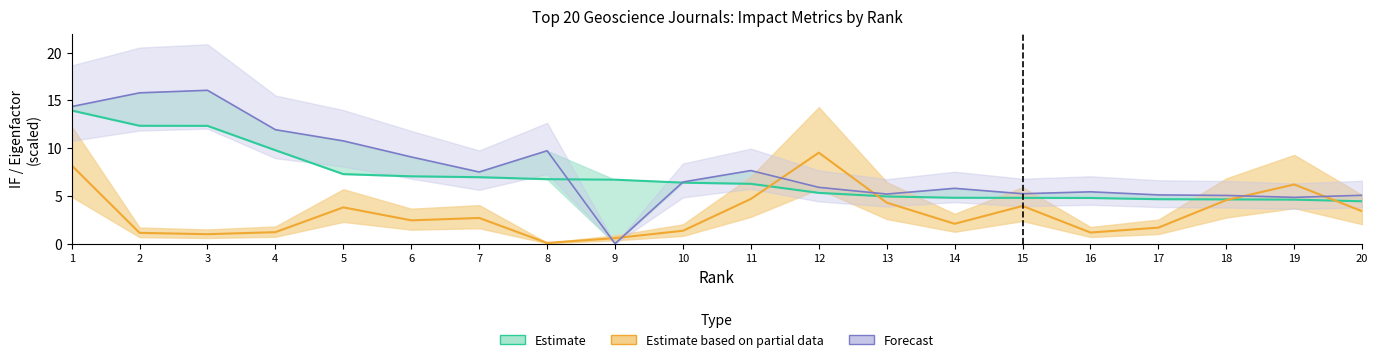

At how many categories does at least one series exceed 14?

3